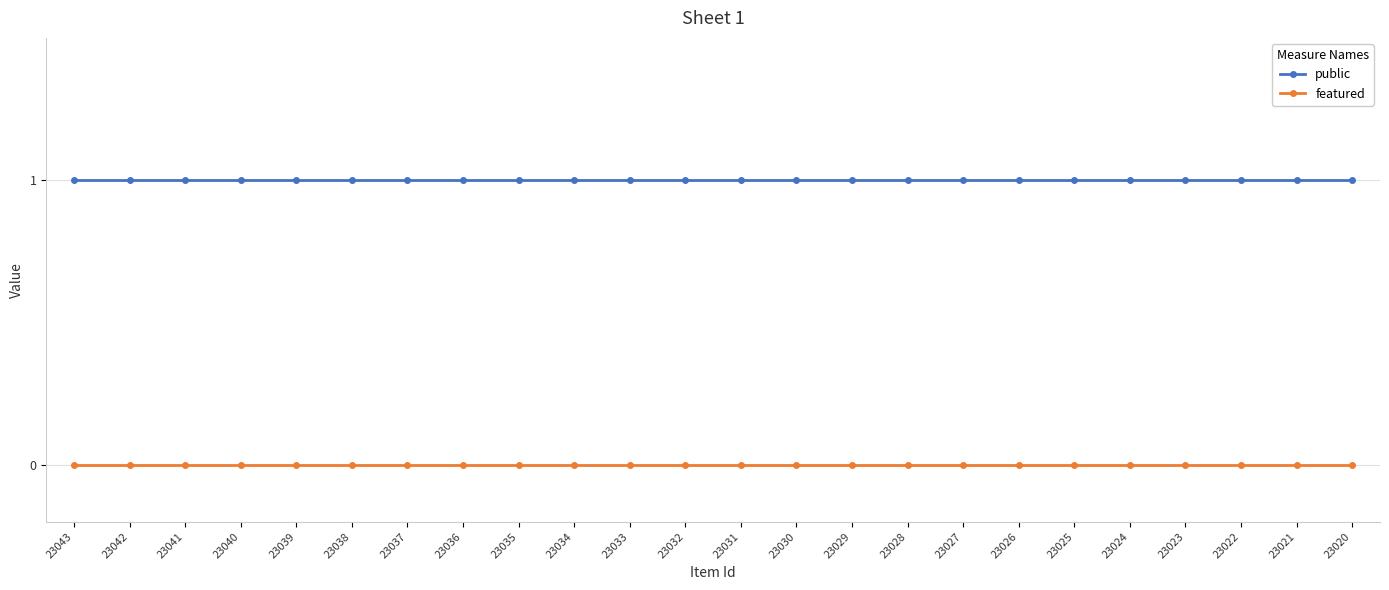

True or false: featured and public intersect in this chart.

False